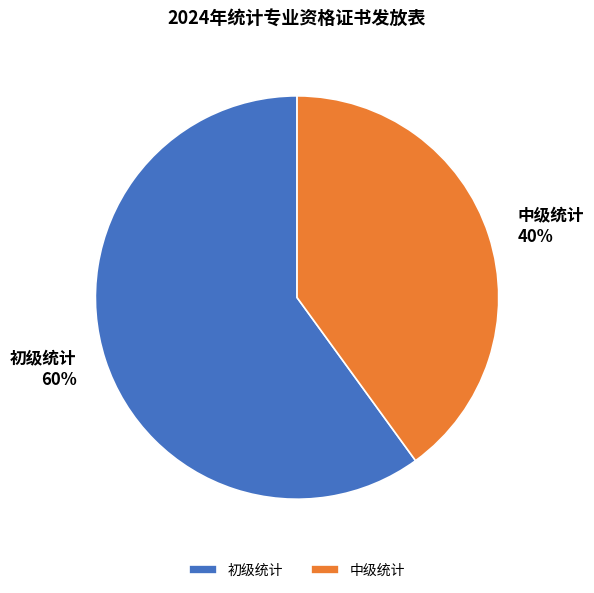

Rank the categories by value from highest to lowest.

初级统计, 中级统计